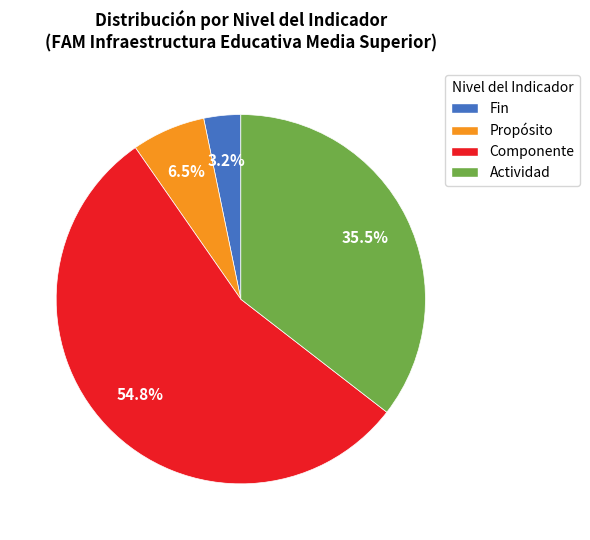

The Actividad slice represents 43% of the pie. True or false?

False